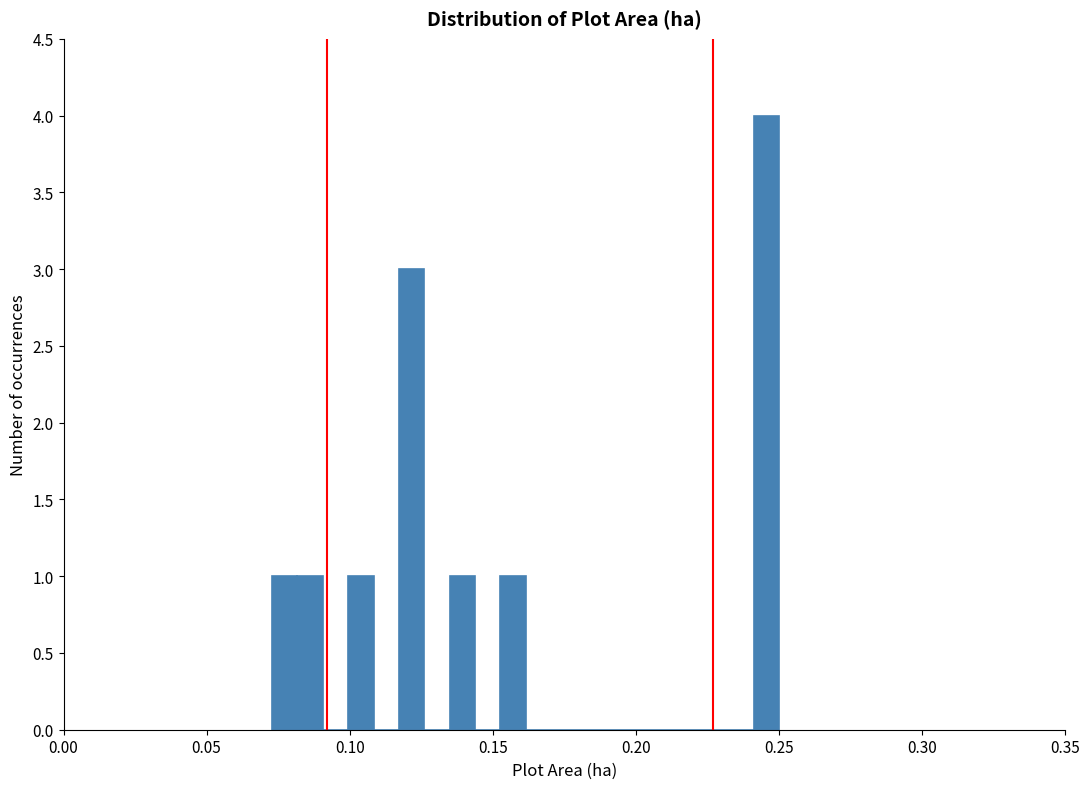

Read against the x-axis, roughly where is the centre of the tallest bar?

0.245